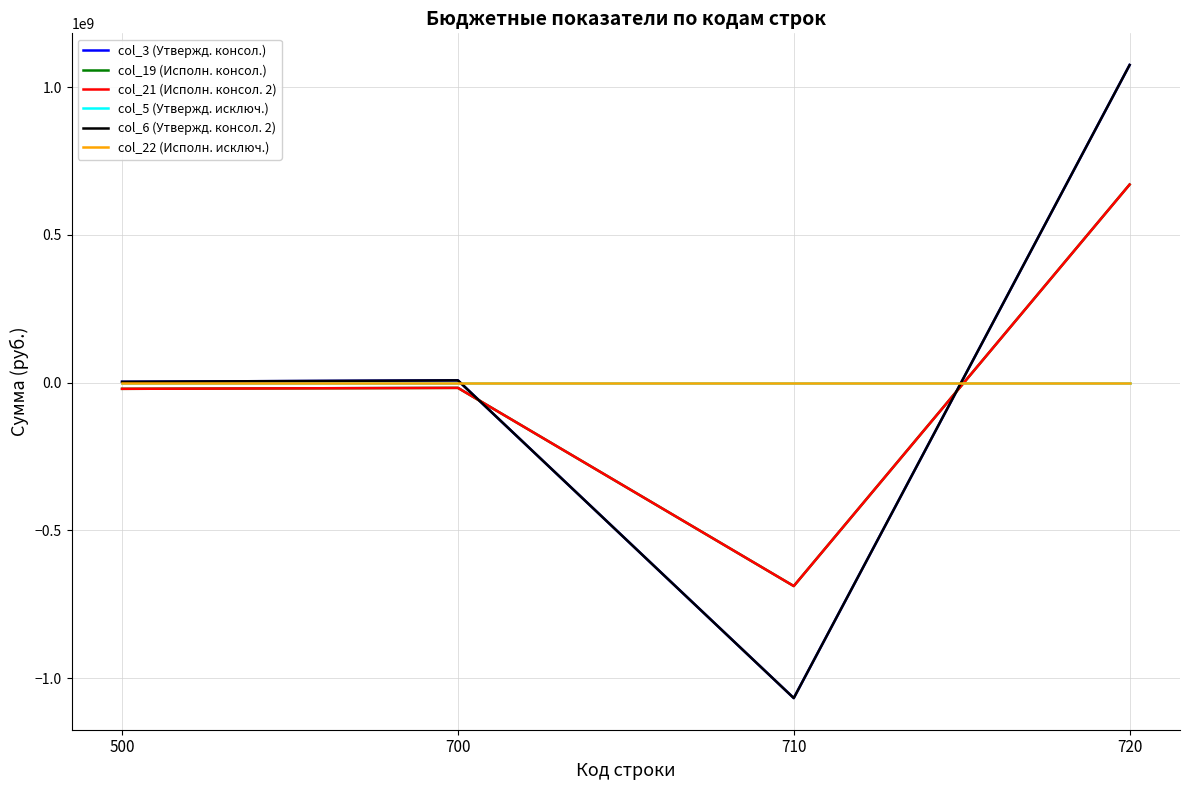

True or false: col_6 (Утвержд. консол. 2) has more than 0 interior local peaks.

True